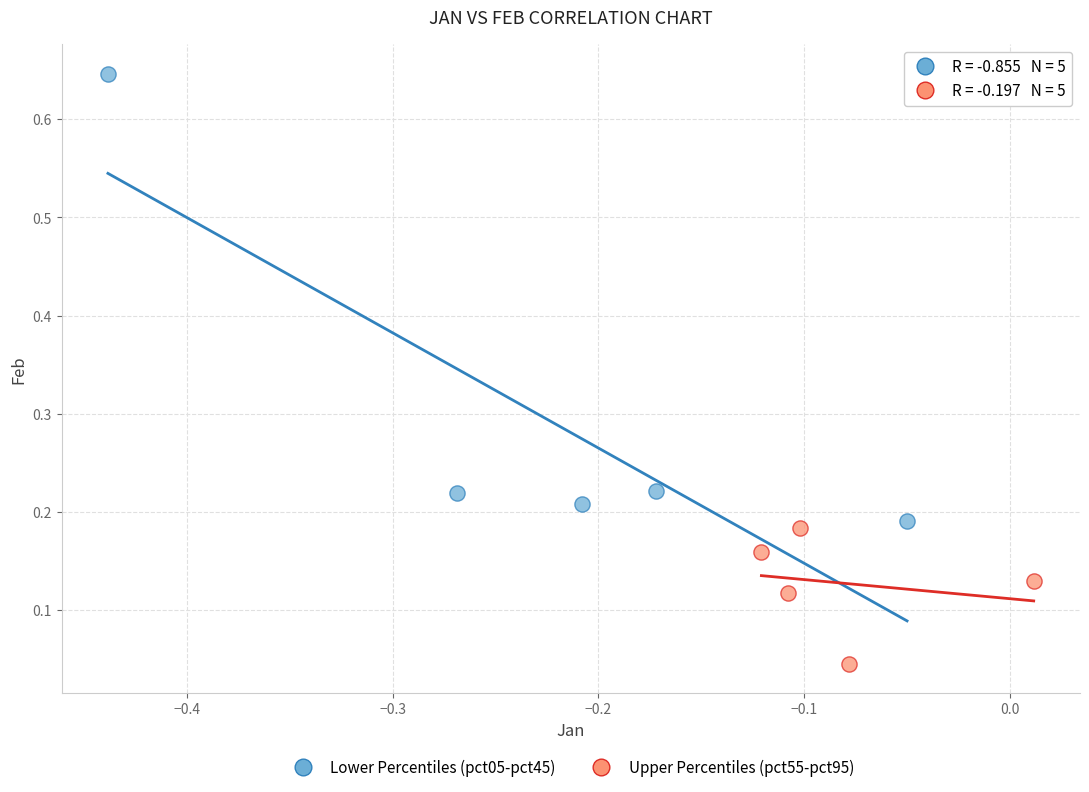

What are all the series names shown in the legend?

Lower Percentiles (pct05-pct45), Upper Percentiles (pct55-pct95)